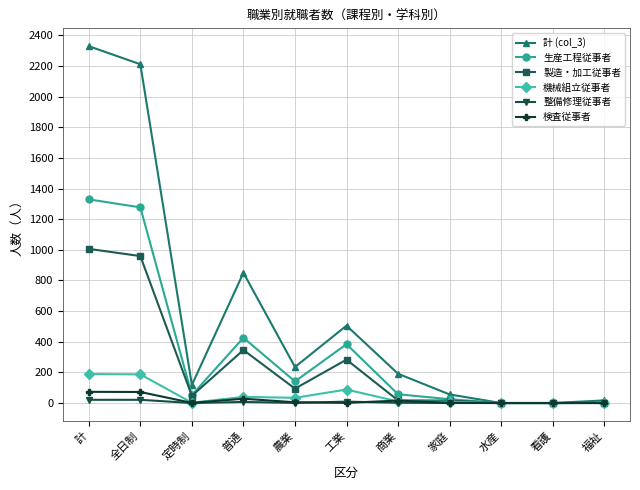

Is it true that 製造・加工従事者 equals 47 at 定時制?

True